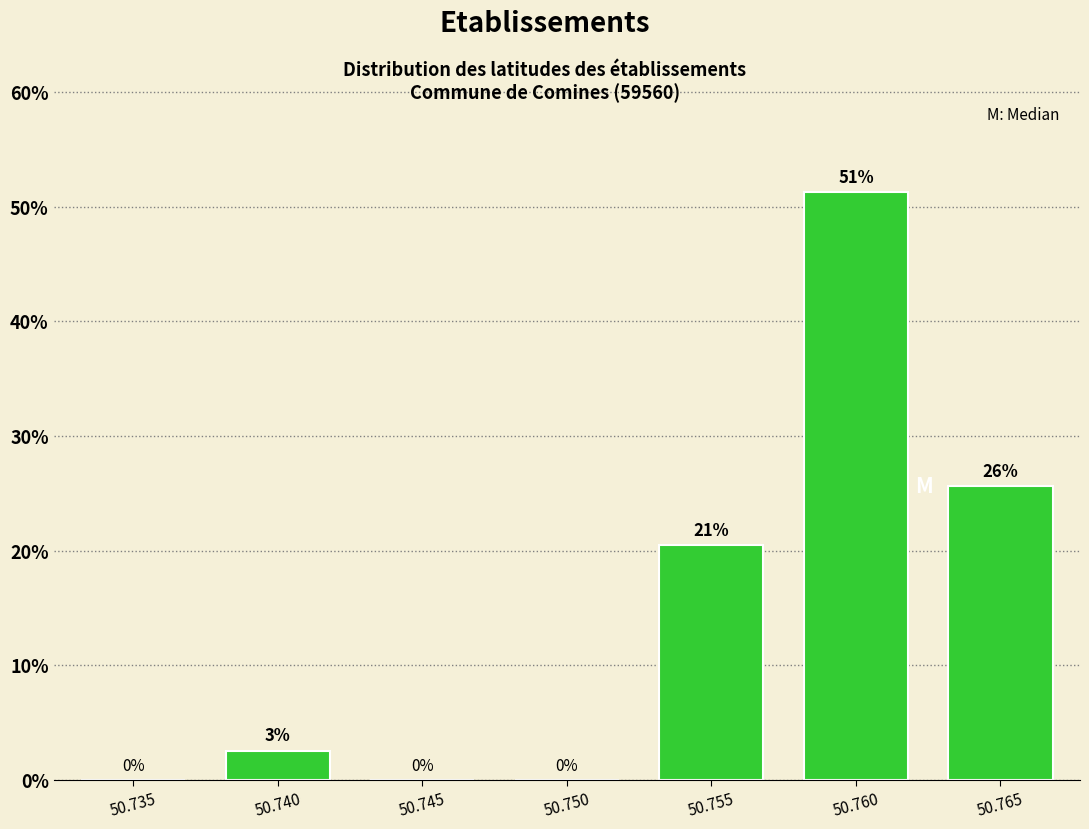

Are the bars horizontal?

No